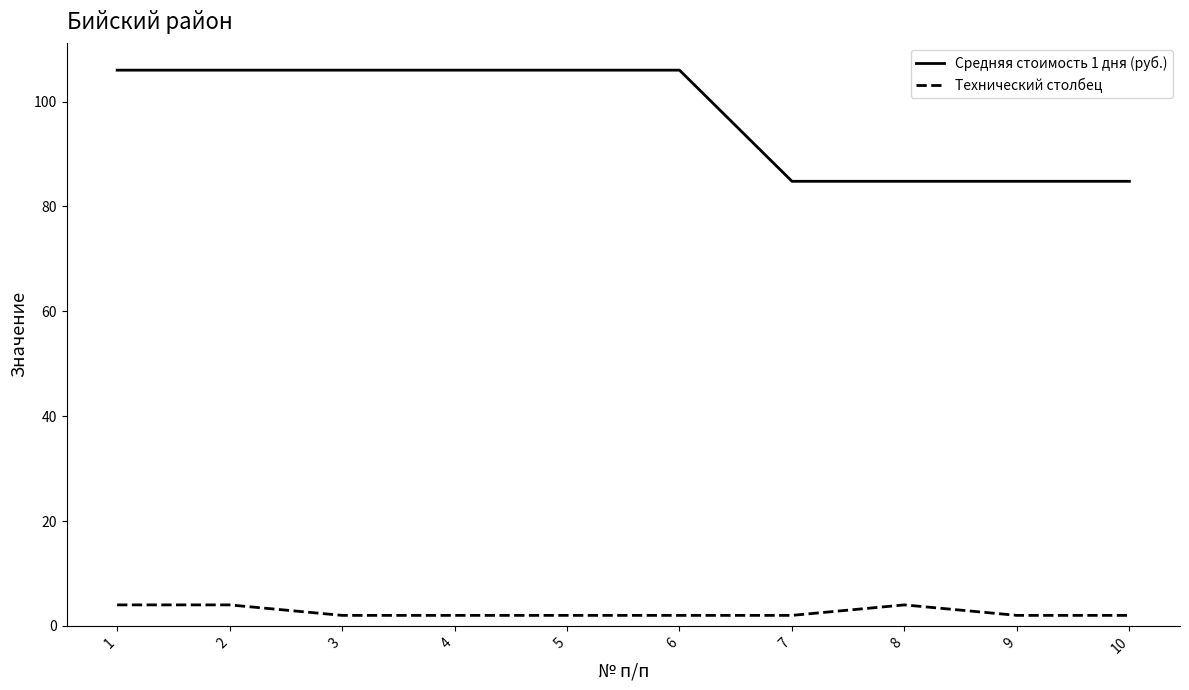

Reading left to right, transcribe all the data shown in this chart.

Средняя стоимость 1 дня (руб.): 106.0	106.0	106.0	106.0	106.0	106.0	84.8	84.8	84.8	84.8
Технический столбец: 4.0	4.0	2.0	2.0	2.0	2.0	2.0	4.0	2.0	2.0